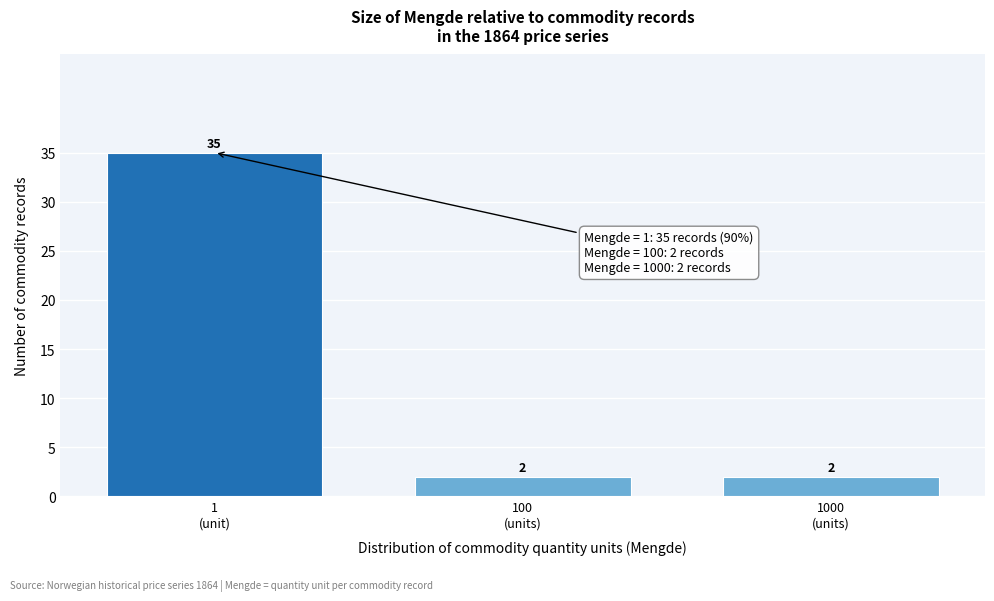

Reading left to right, extract all data points from this chart.

35	2	2